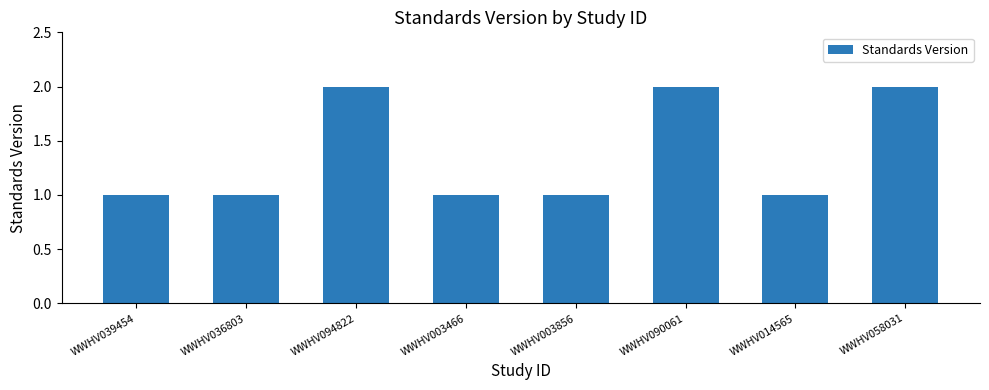

What is the label of the 8th bar from the right?

WWHV039454